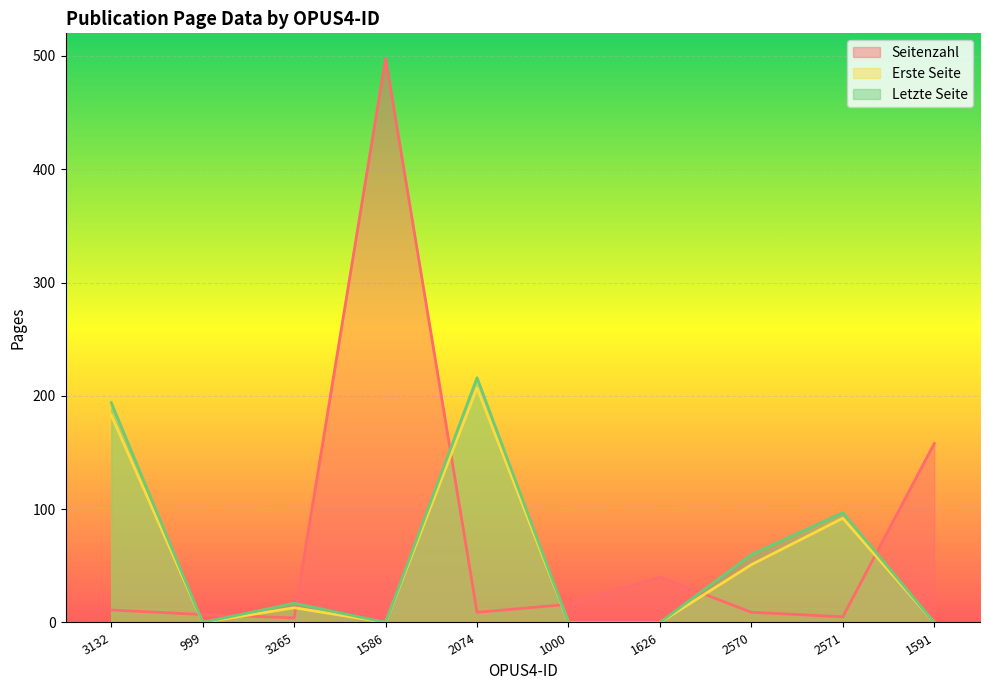

How many interior local valleys does the Letzte Seite series have?

2